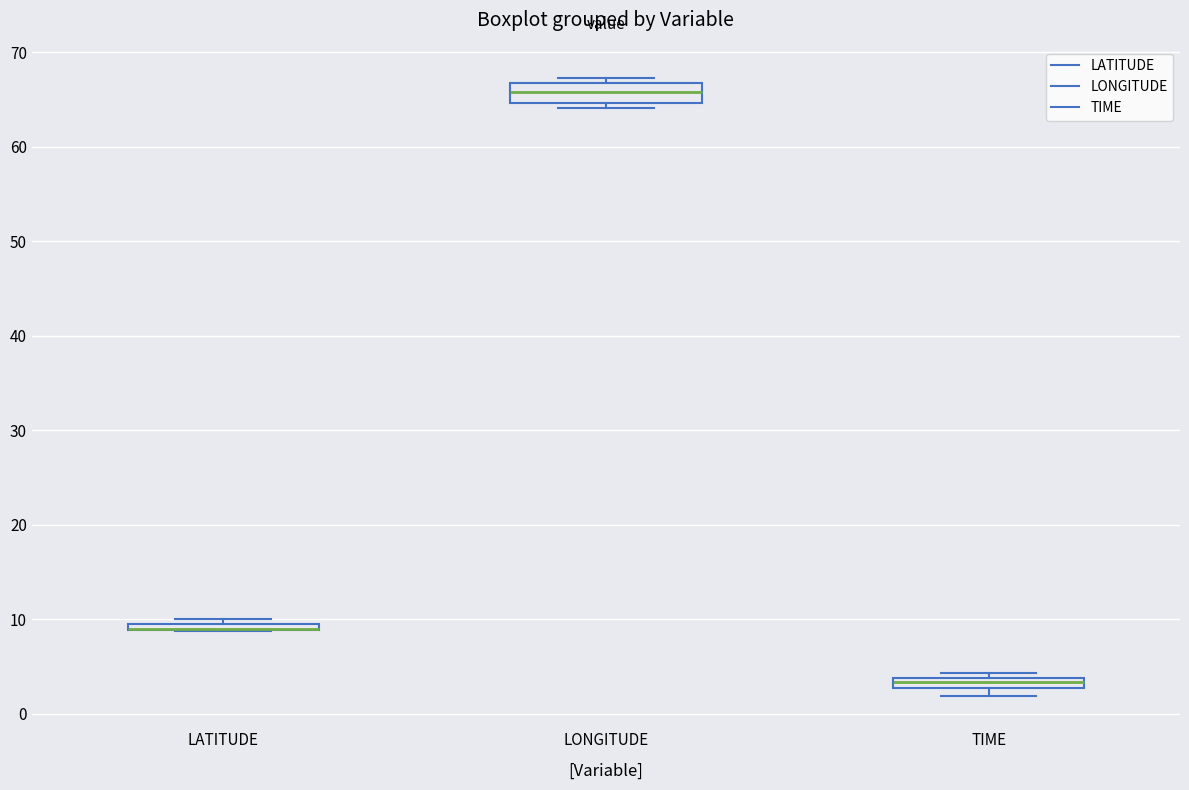

Where is the upper edge of the box for LONGITUDE on the y-axis? The values are not printed on the chart, so give them approximately, as read against the axis.

67